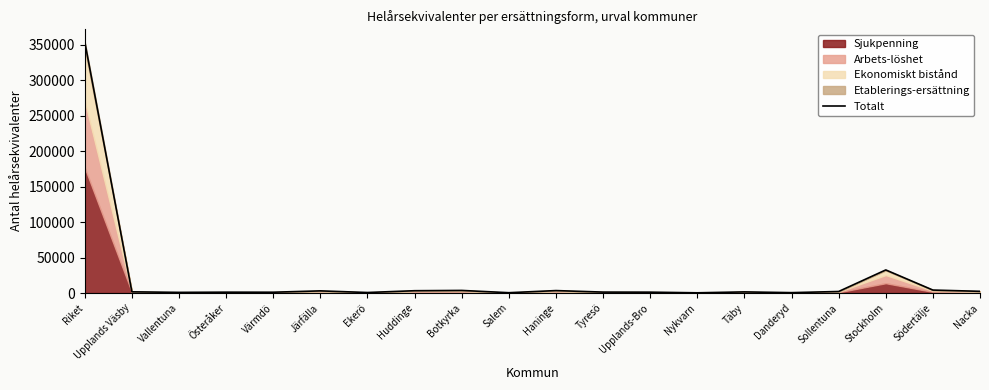

Which category has the highest value across all series?

Riket